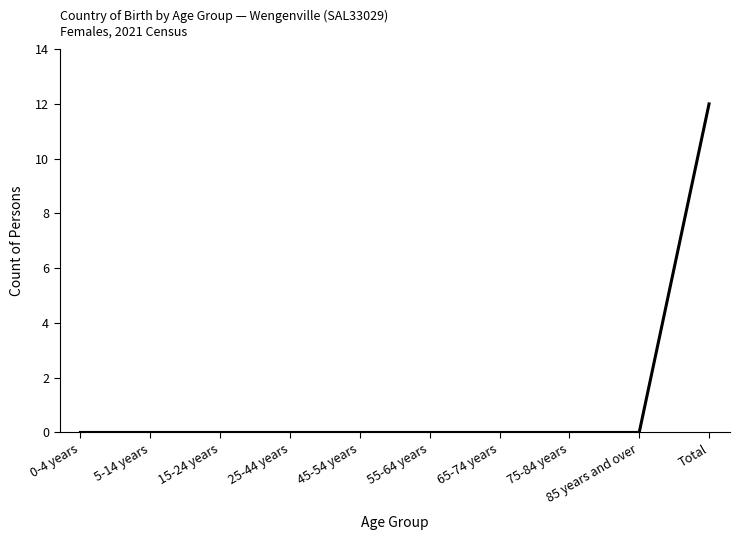

What position from the left is Total?

10